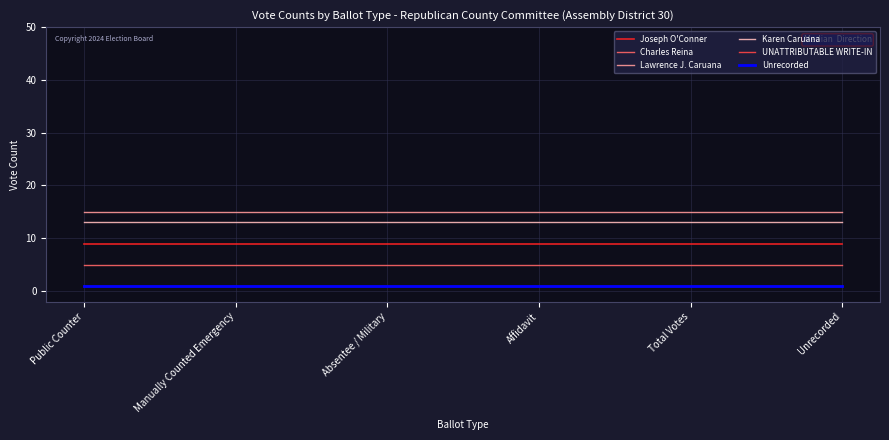

Is this an area chart (filled region under the line)?

No